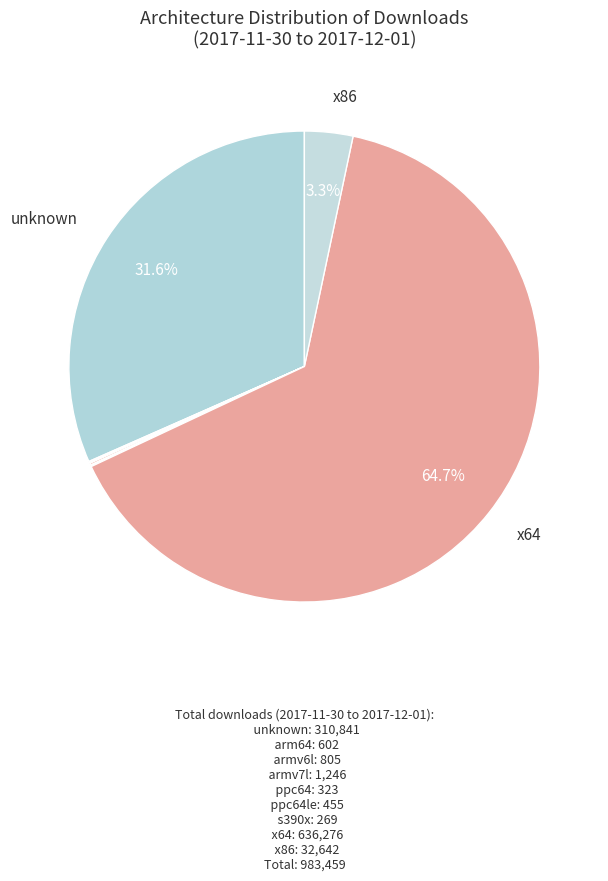

To the nearest percent, what is the difference between the largest and smallest slice percentages?

65%